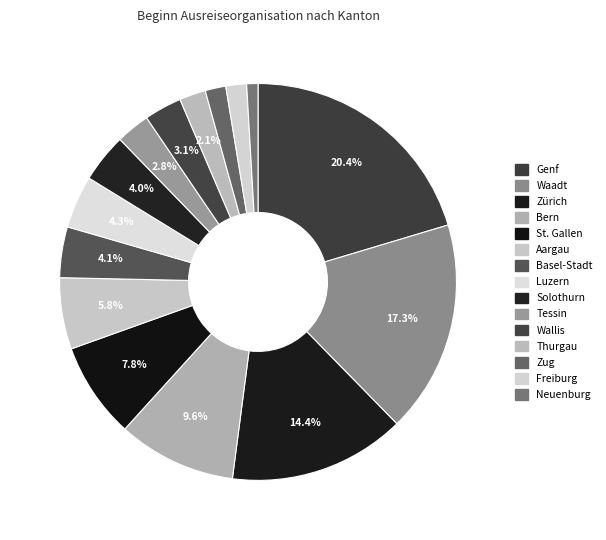

How many slices are in this pie chart?

15